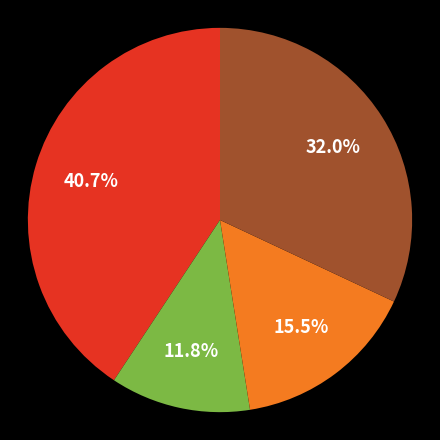

Is there any slice that represents more than half of the pie?

No